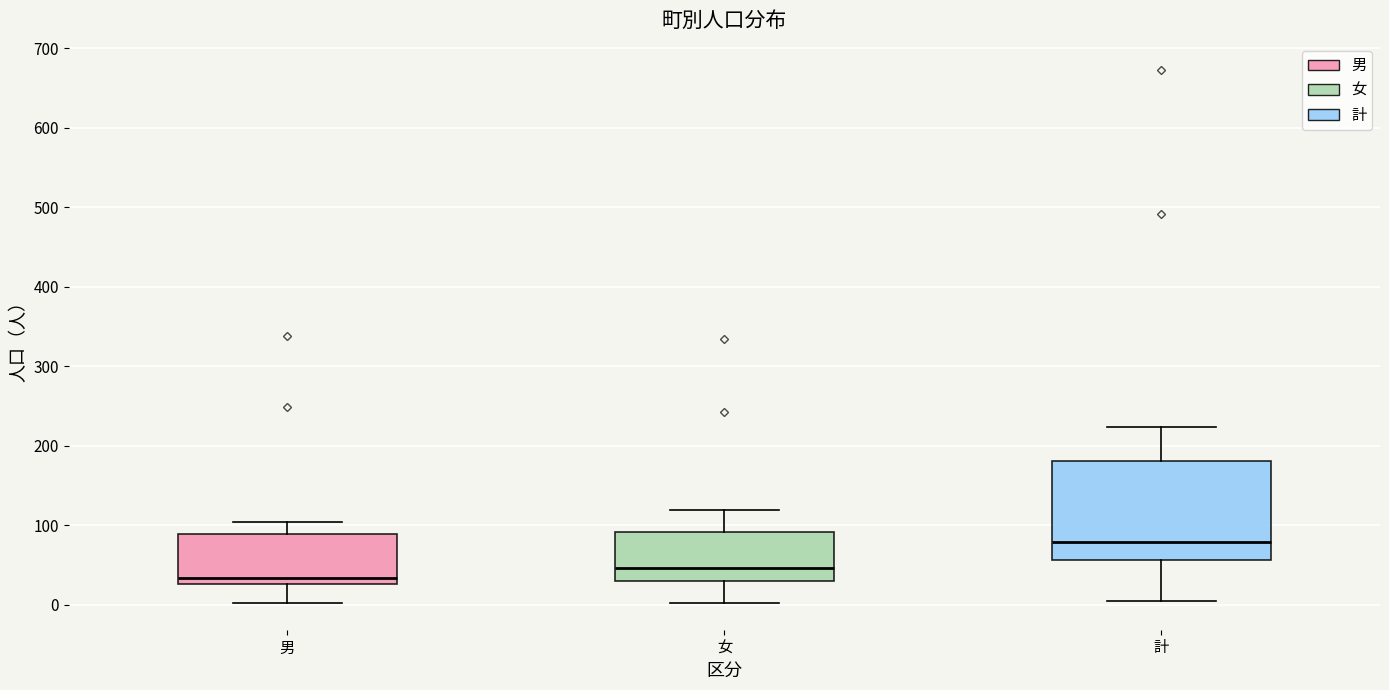

Comparing the boxes themselves (not the whiskers), which one is the tallest?

計